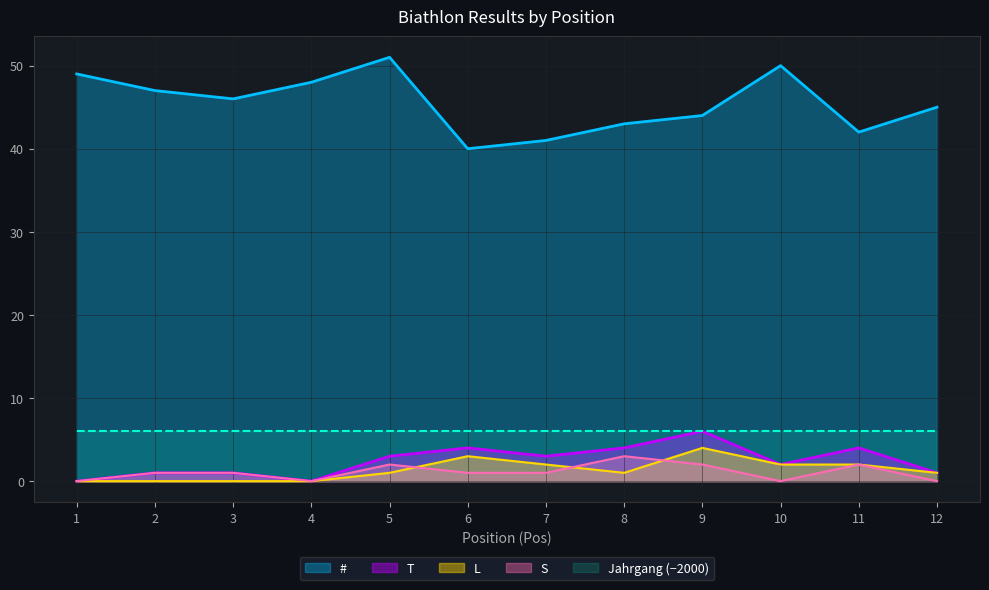

True or false: # and T intersect in this chart.

False